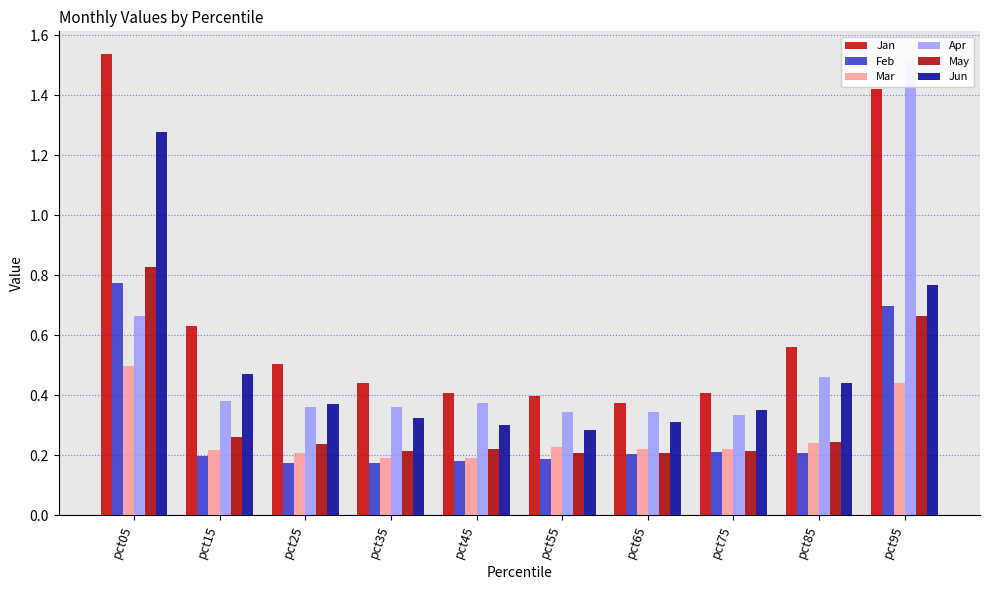

What is the sum of the Jan values at pct95 and pct45?

1.8